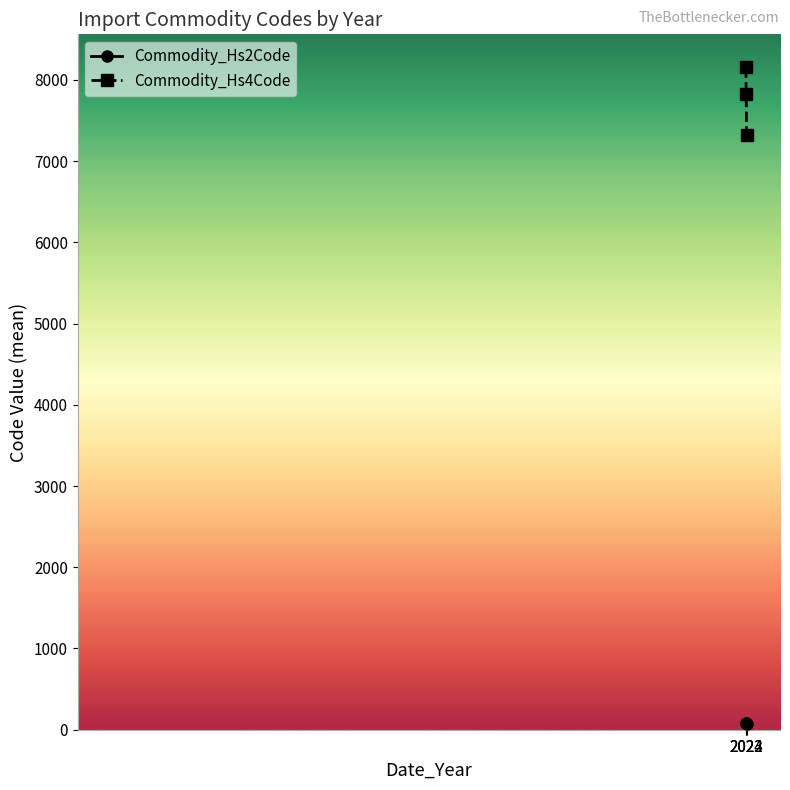

What is the highest value of the Commodity_Hs4Code series?

8153.0